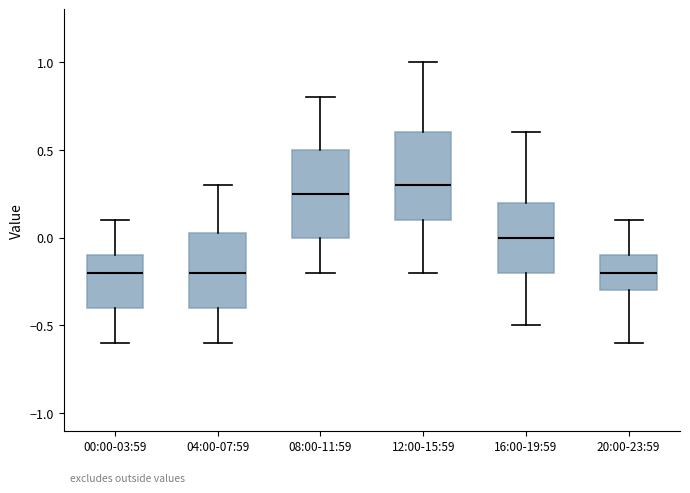

Where does the upper whisker of the box for 12:00-15:59 end on the y-axis? The values are not printed on the chart, so give them approximately, as read against the axis.

1.00